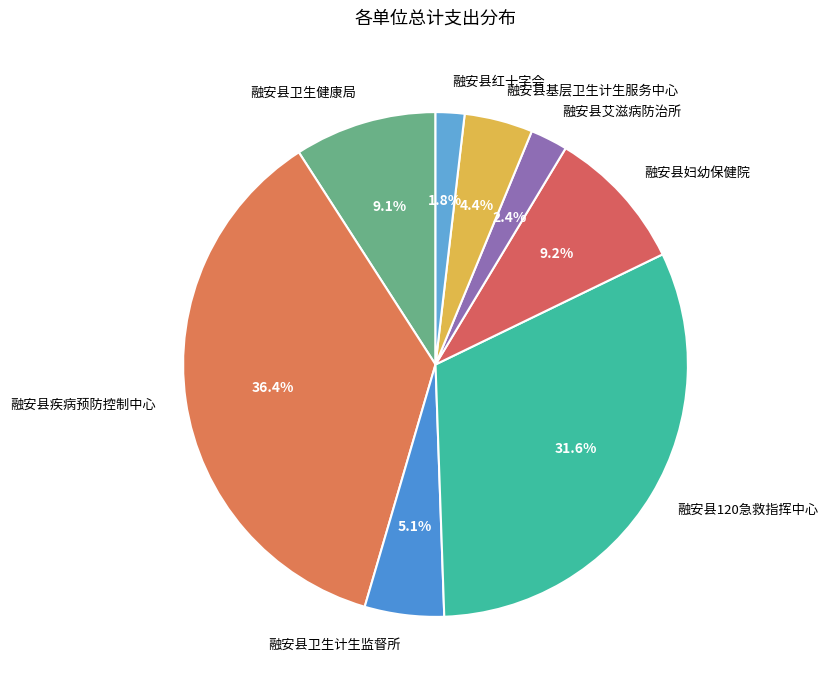

Is 融安县疾病预防控制中心 the majority of the pie?

No